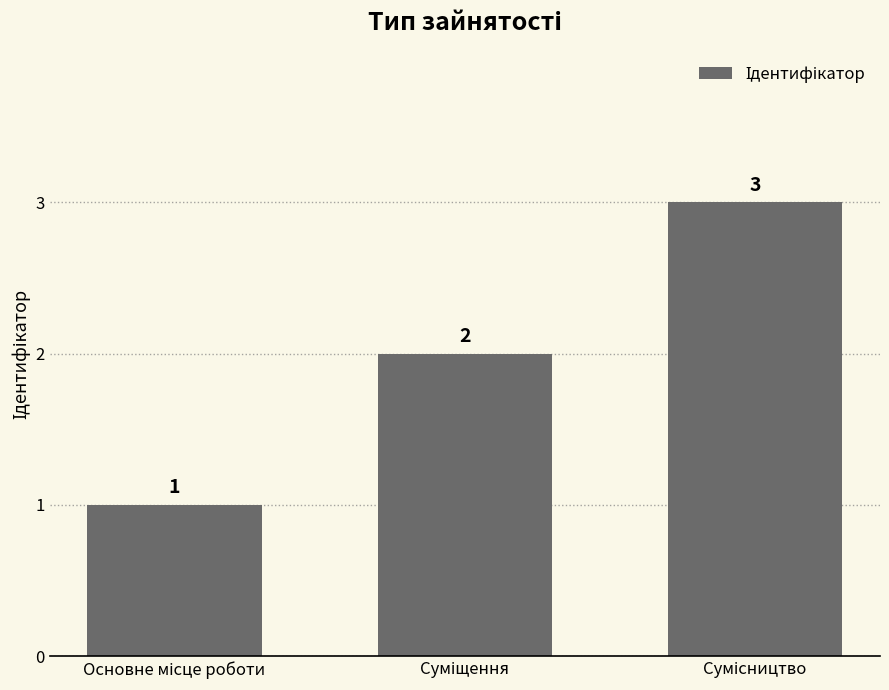

What is the value of the 3rd bar from the left?

3